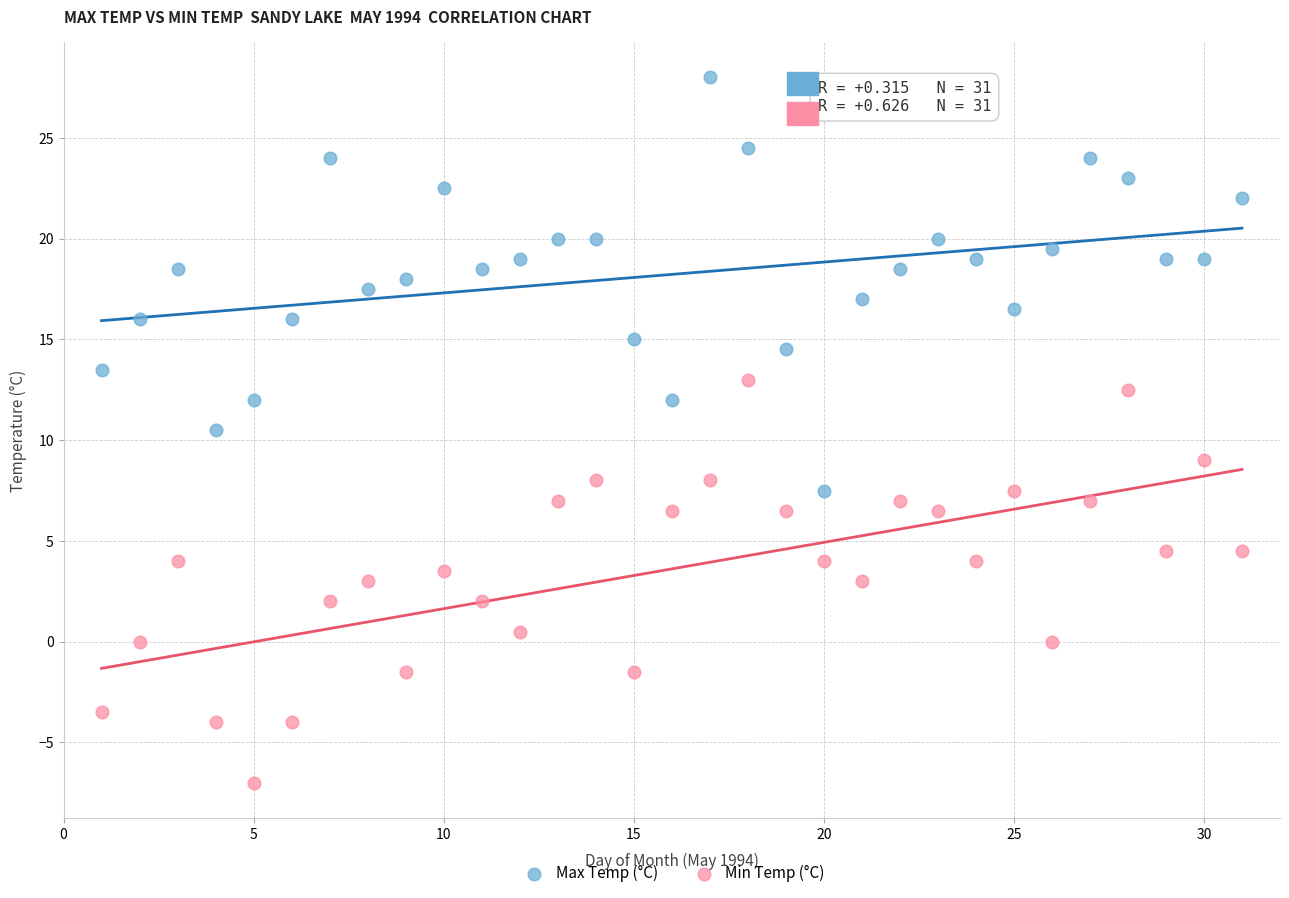

Which series reaches the minimum Y coordinate?

Min Temp (°C)